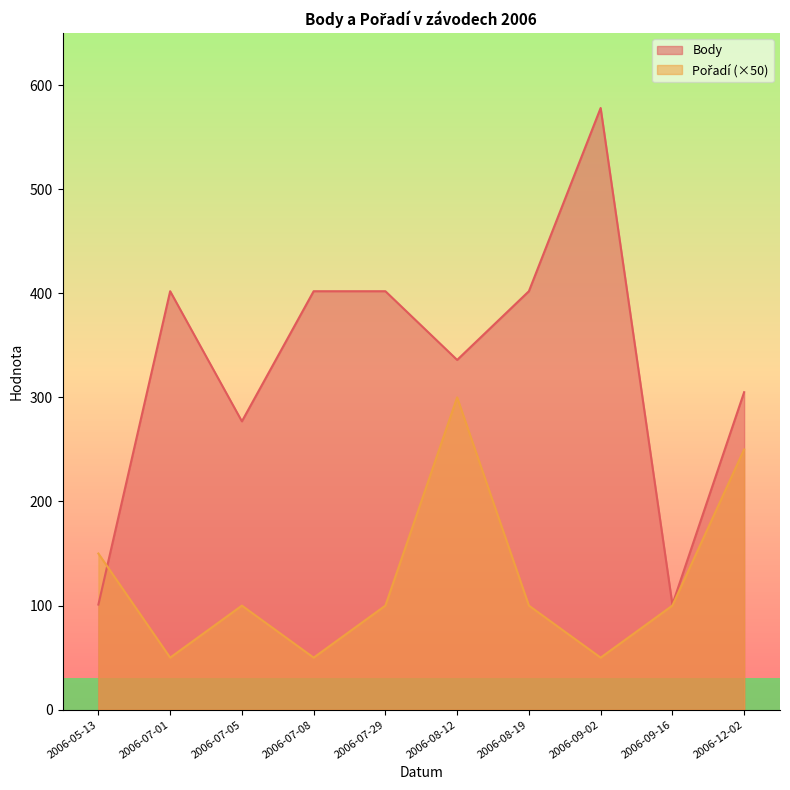

At which label does Body reach its peak?

2006-09-02